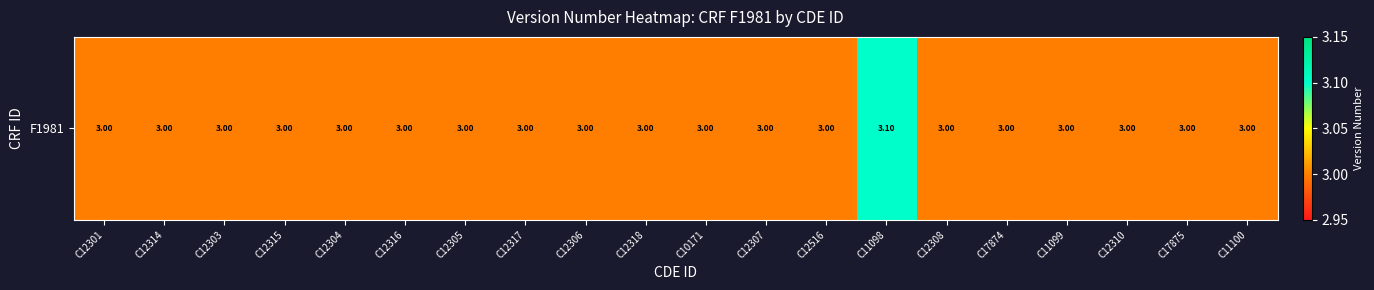

At which label is the value closest to 3?

C12301